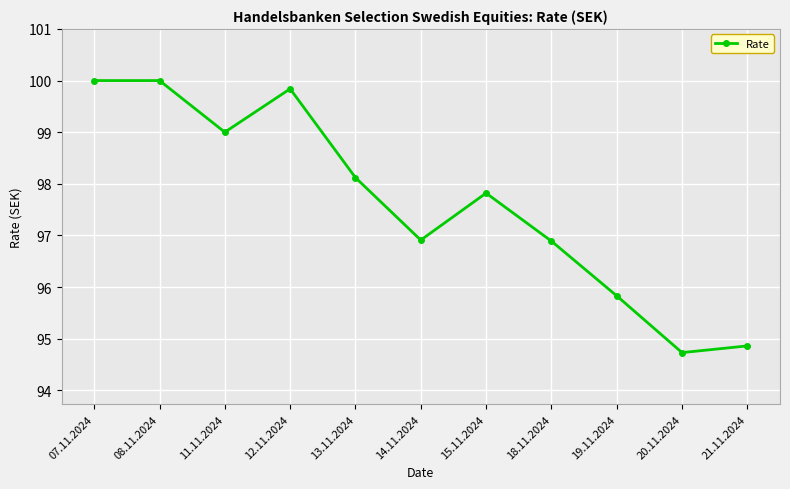

What is the sum of all values?

1074.0